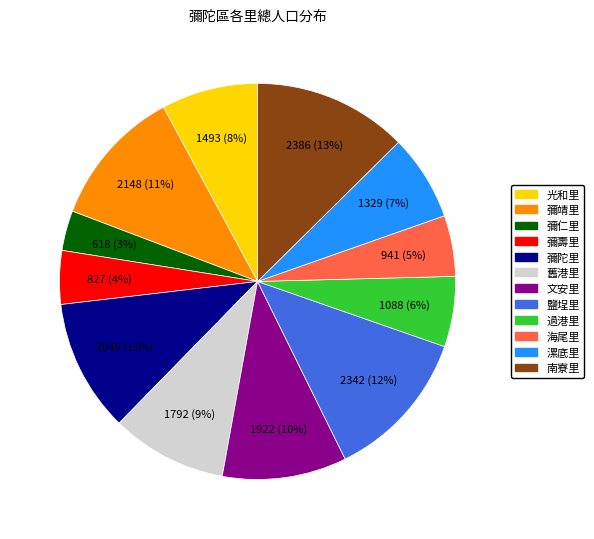

Between 漯底里 and 彌壽里, which is larger?

漯底里